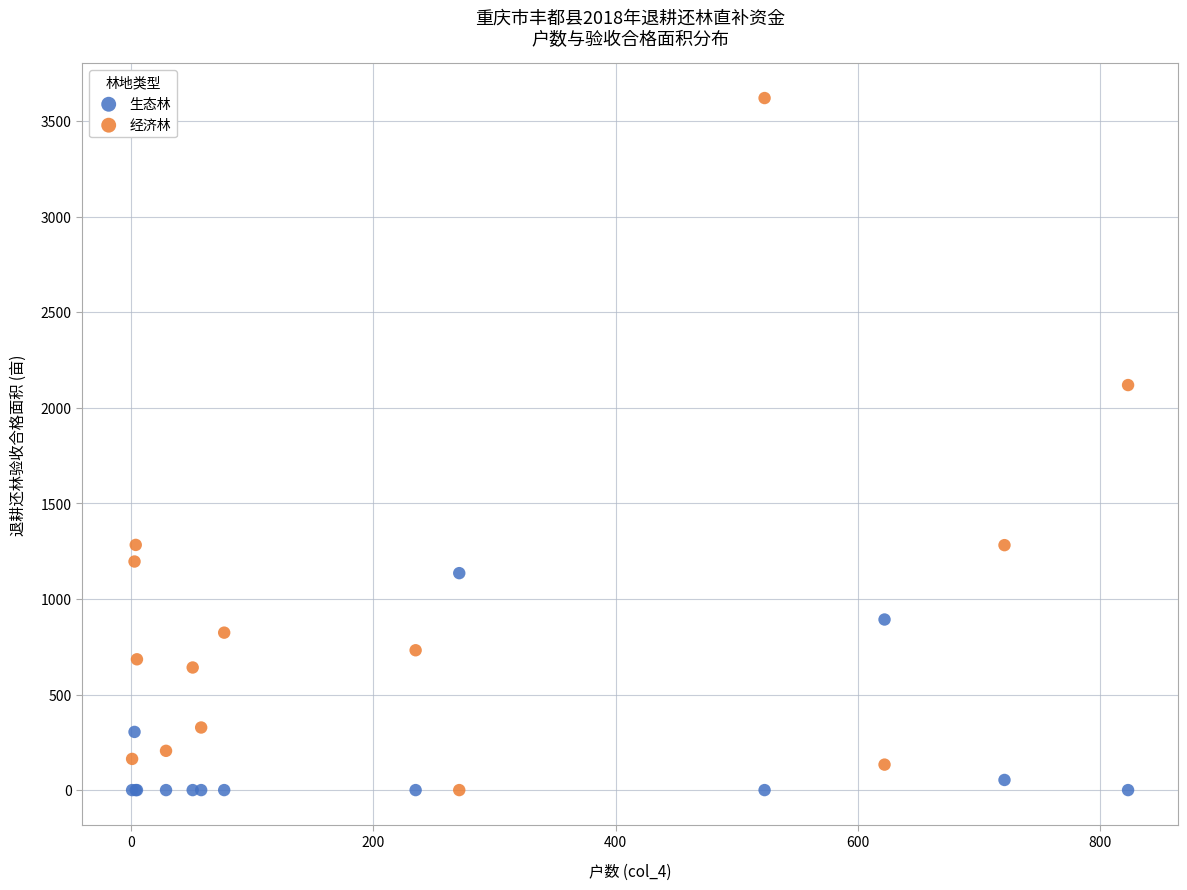

Across all series, what Y value is closest to 1810?

2118.7